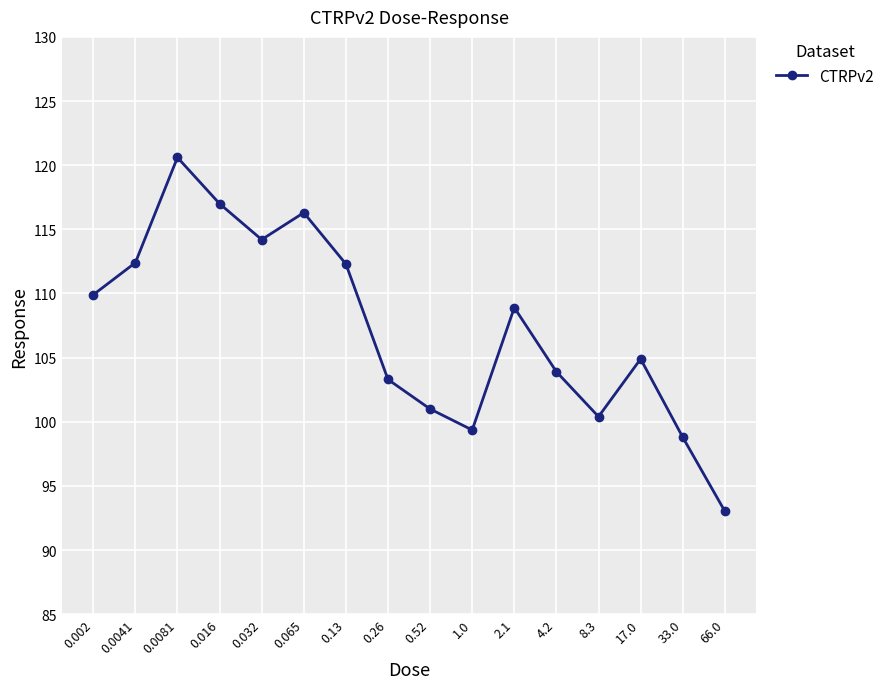

How many categories are shown in the chart?

16